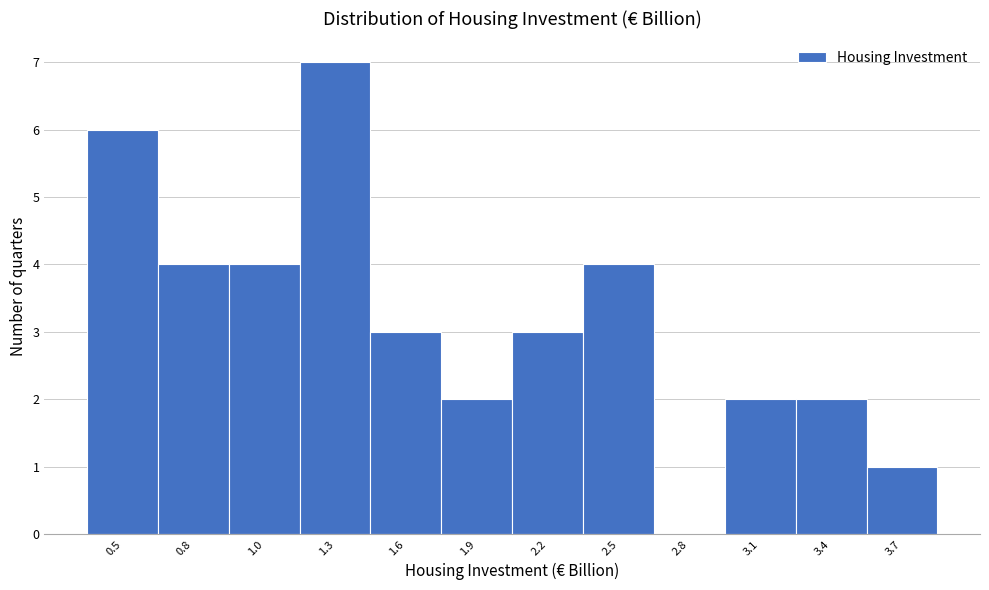

Reading left to right, transcribe all the data shown in this chart.

0.5=6	0.8=4	1.0=4	1.3=7	1.6=3	1.9=2	2.2=3	2.5=4	2.8=0	3.1=2	3.4=2	3.7=1